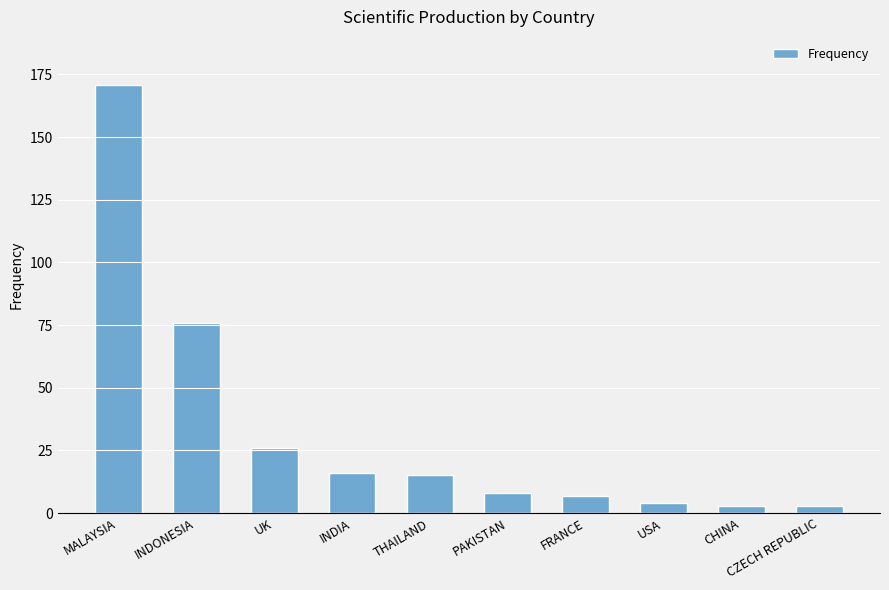

What is the average value?

33